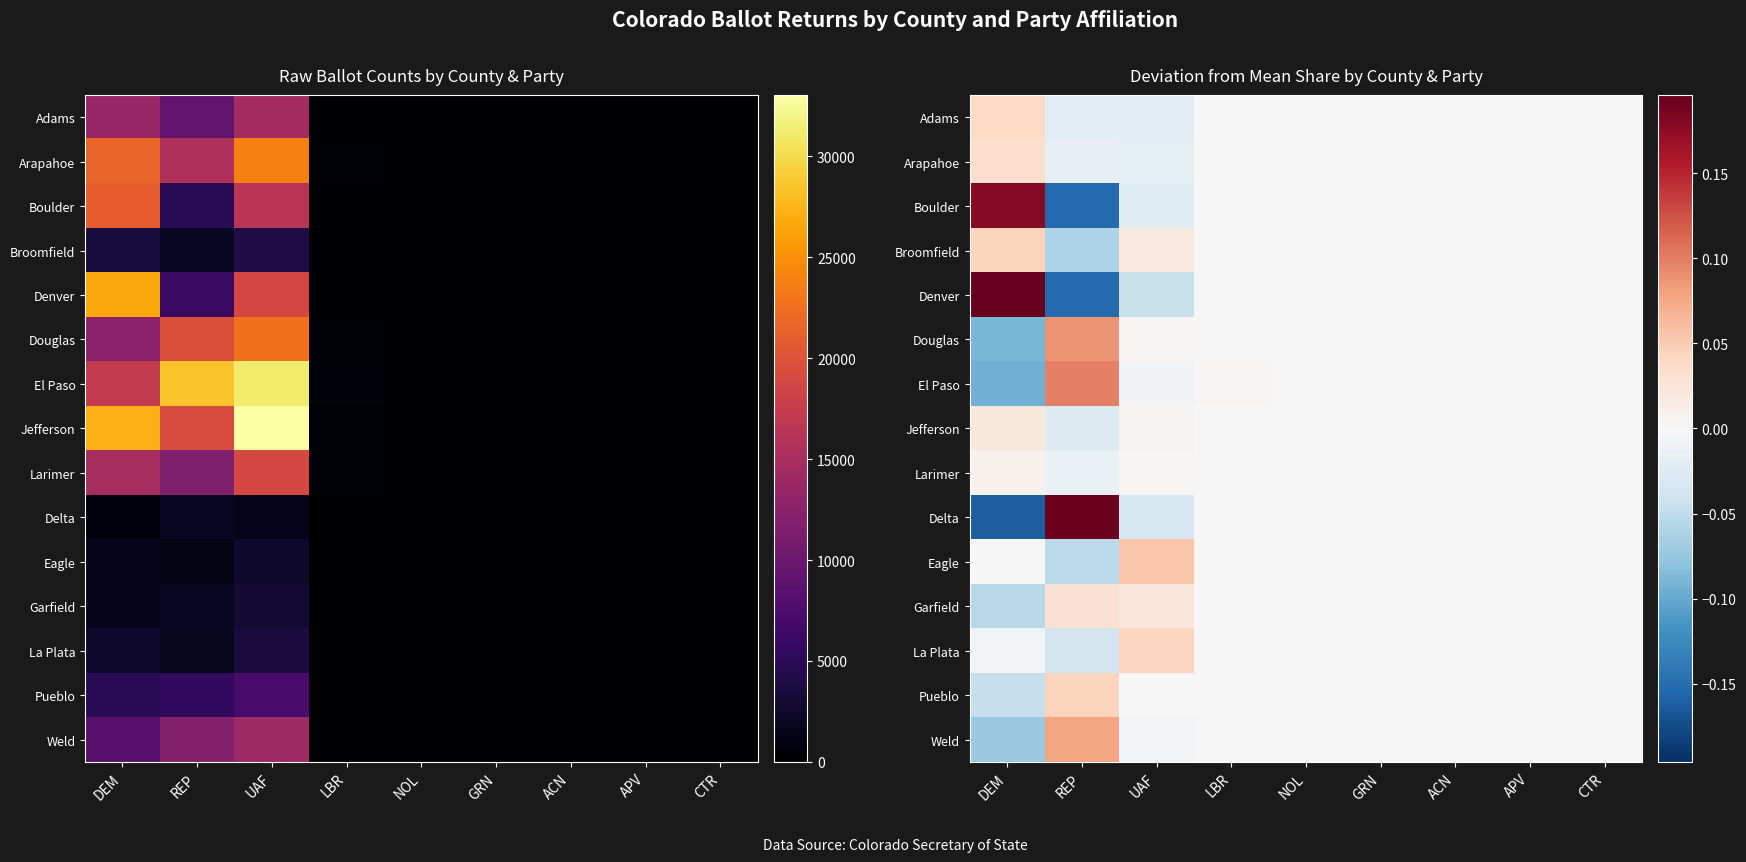

Rank the series at GRN from lowest to highest value.

Eagle, Douglas, La Plata, Jefferson, Pueblo, Adams, Weld, Arapahoe, Broomfield, El Paso, Denver, Boulder, Delta, Larimer, Garfield